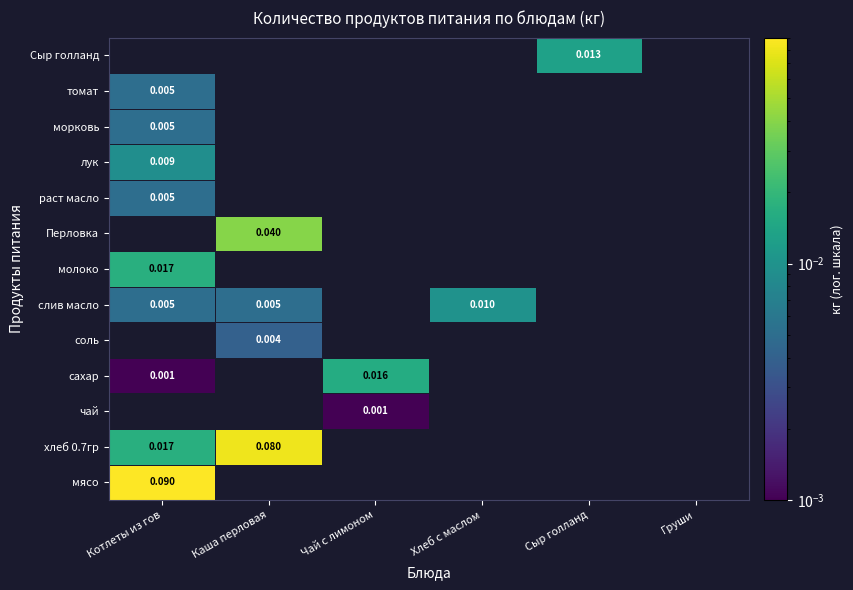

Which category has the lowest value in the хлеб 0.7гр series?

Котлеты из гов